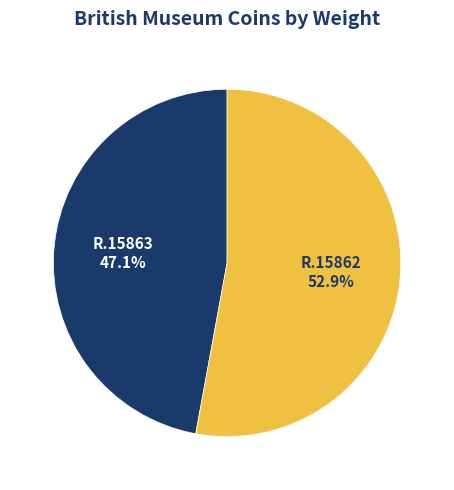

How many slices are in this pie chart?

2